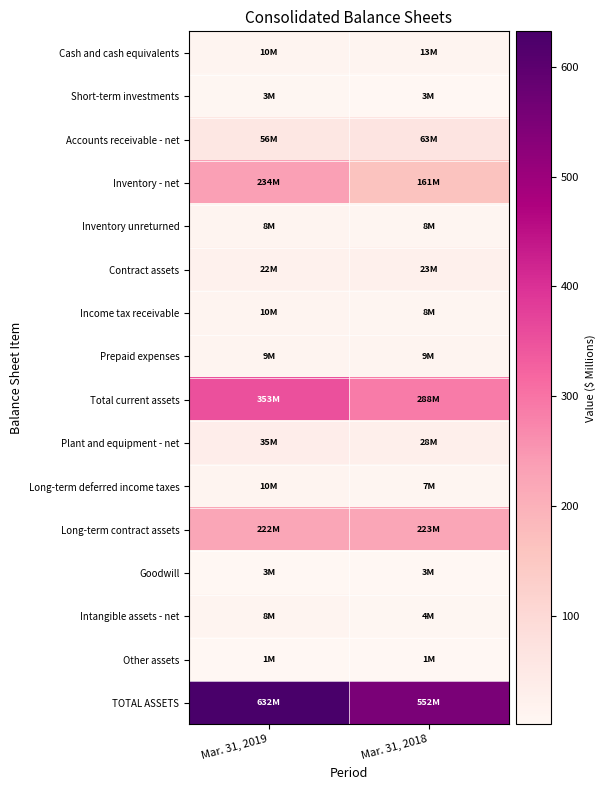

Between Mar. 31, 2019 and Mar. 31, 2018, which series saw the biggest shift?

TOTAL ASSETS